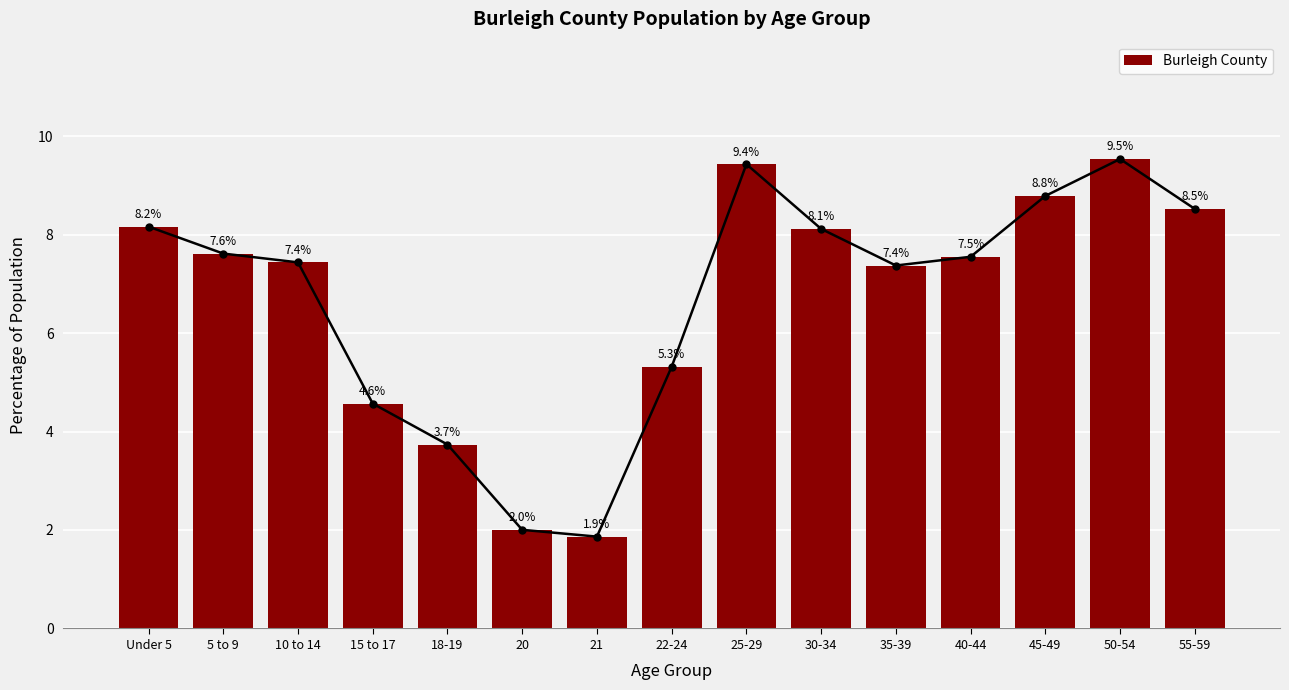

List the labels in order of value, largest first.

50-54, 25-29, 45-49, 55-59, Under 5, 30-34, 5 to 9, 40-44, 10 to 14, 35-39, 22-24, 15 to 17, 18-19, 20, 21